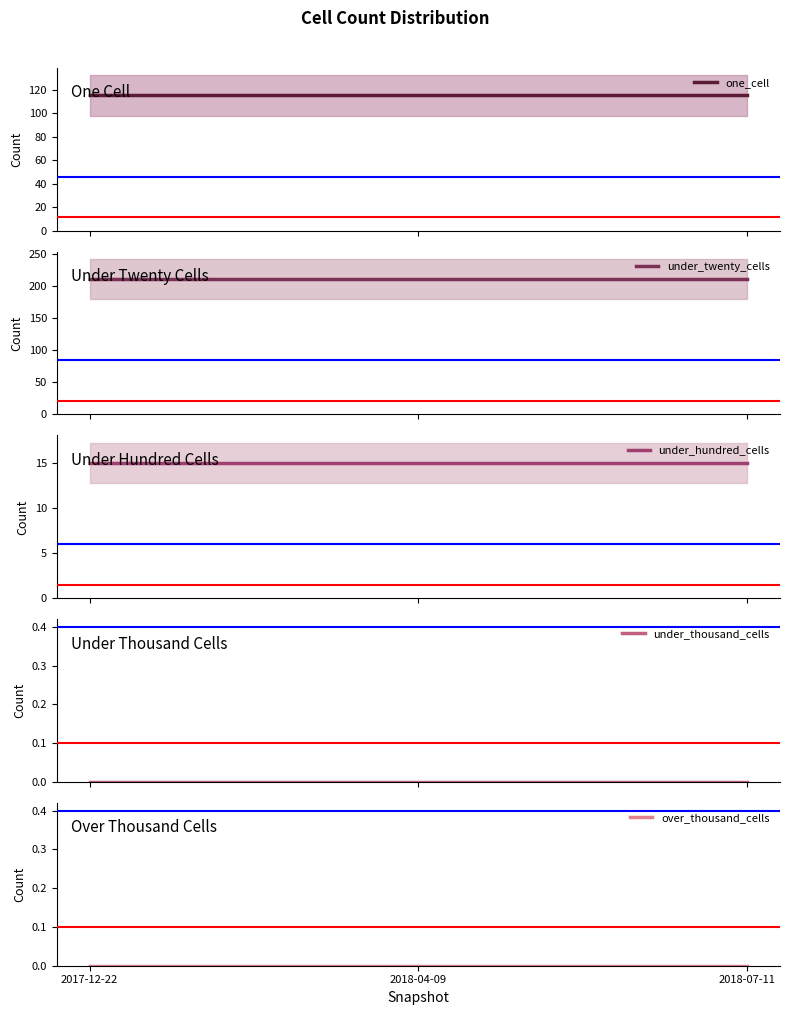

What position from the left is 2017-12-22?

1